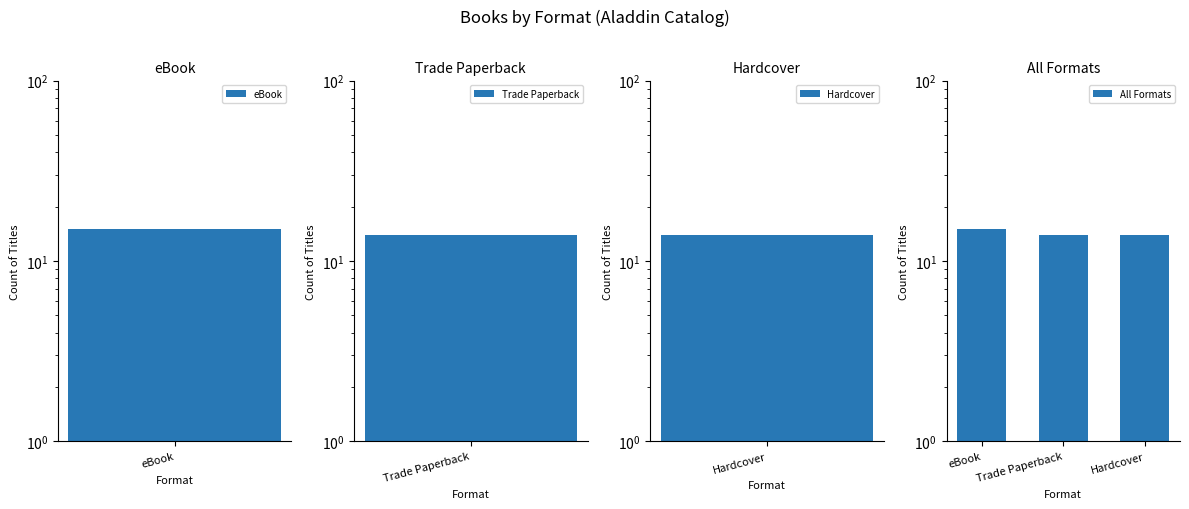

Approximately how many times larger is the value at Trade Paperback compared to Hardcover?

1.0